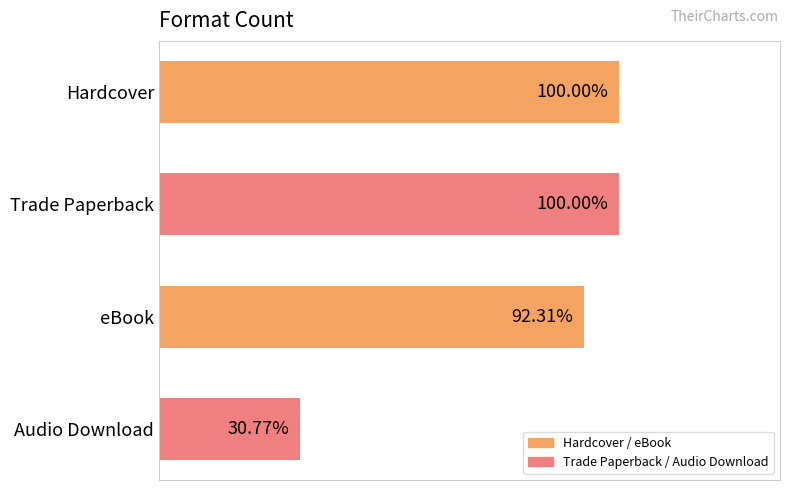

Does the chart contain any negative values?

No